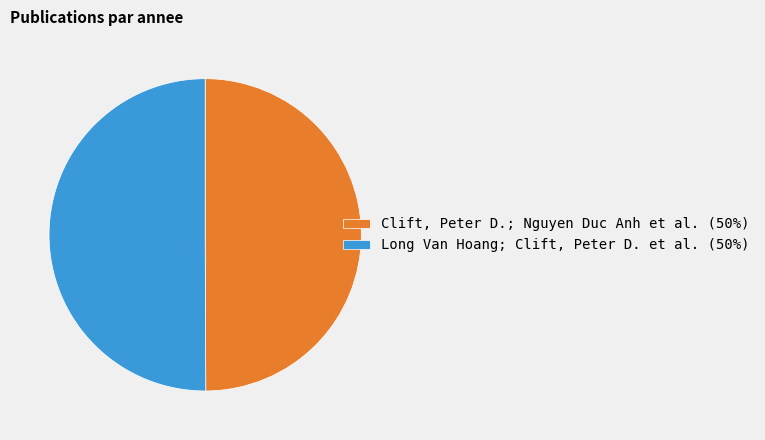

Approximately how many times larger is the value at Long Van Hoang; Clift, Peter D. et al. (50%) compared to Clift, Peter D.; Nguyen Duc Anh et al. (50%)?

1.0